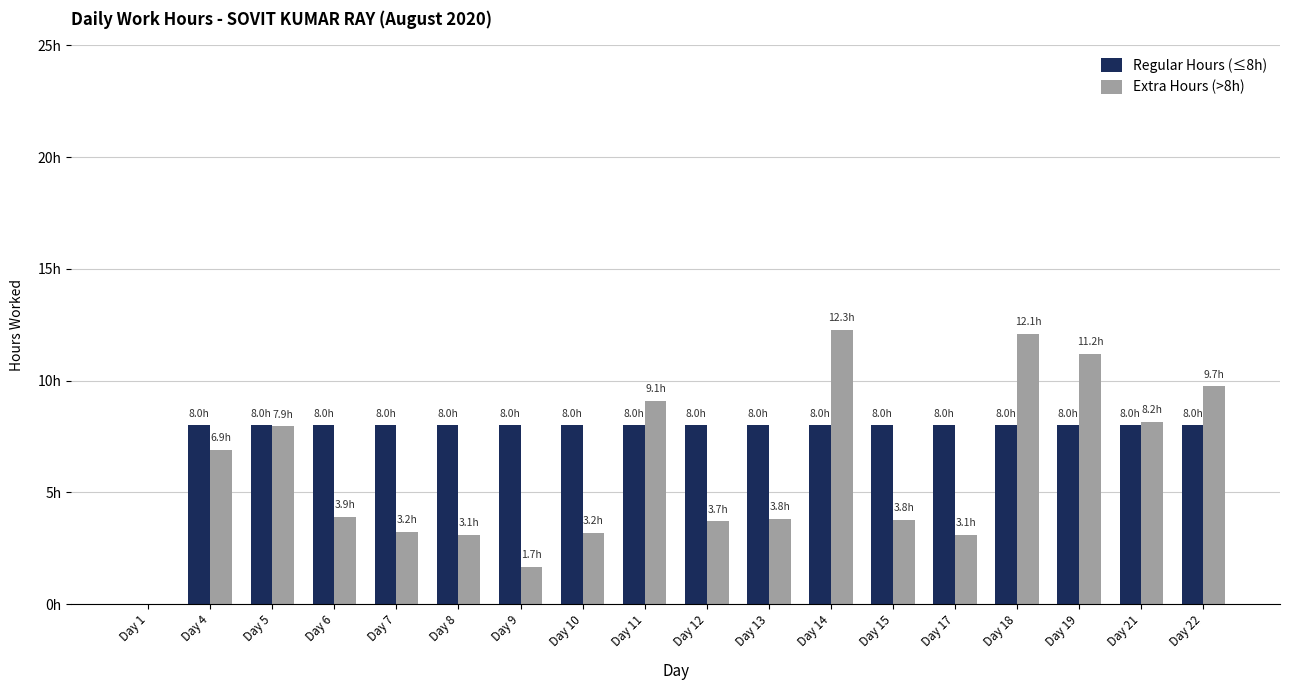

What are all the series names shown in the legend?

Regular Hours (≤8h), Extra Hours (>8h)